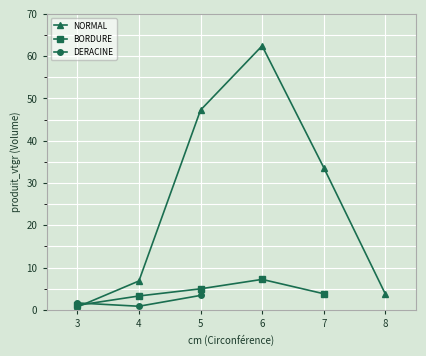

Which series has the widest spread of values?

NORMAL